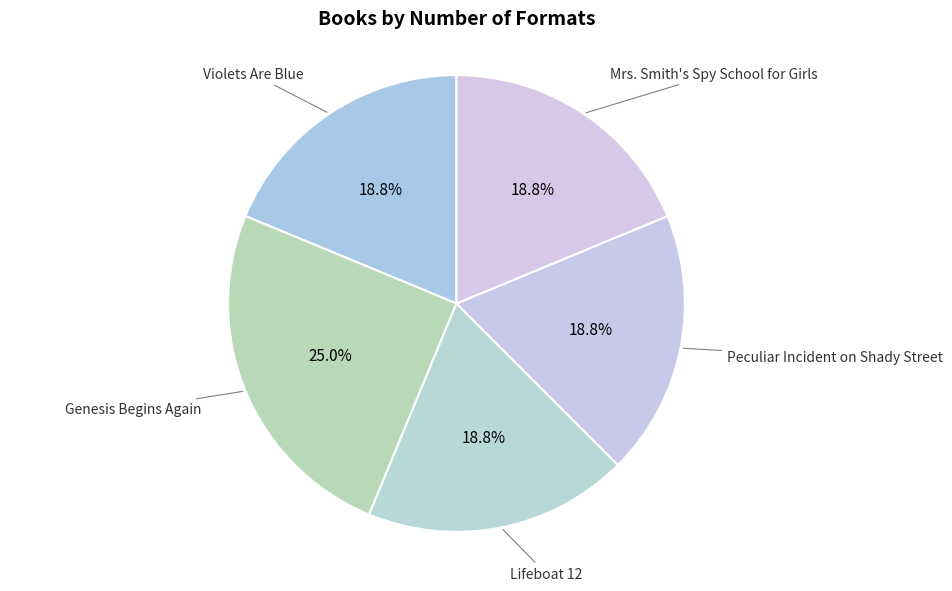

True or false: Lifeboat 12 accounts for 19% of the total.

True